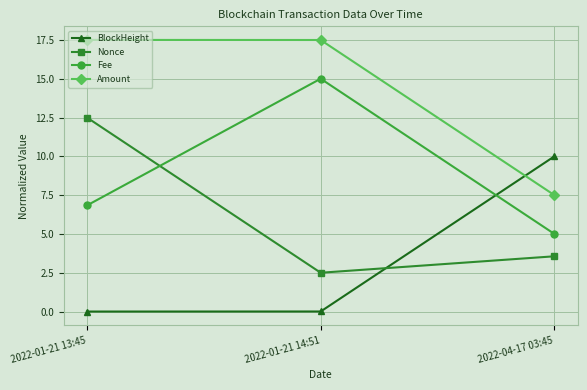

What is the difference between the maximum and second lowest values in the BlockHeight series?

10.0